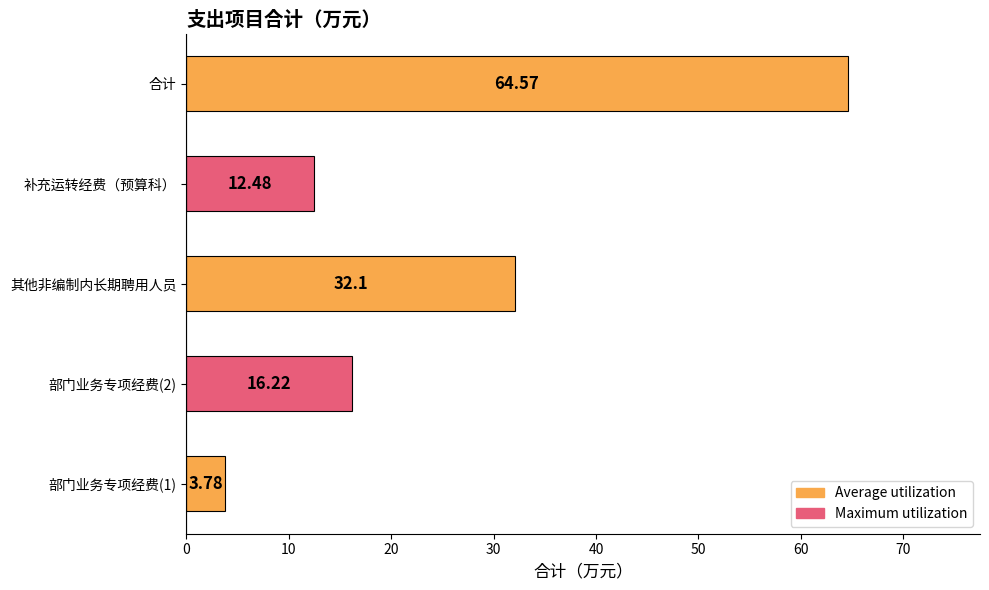

Which category has the highest value across all series?

合计